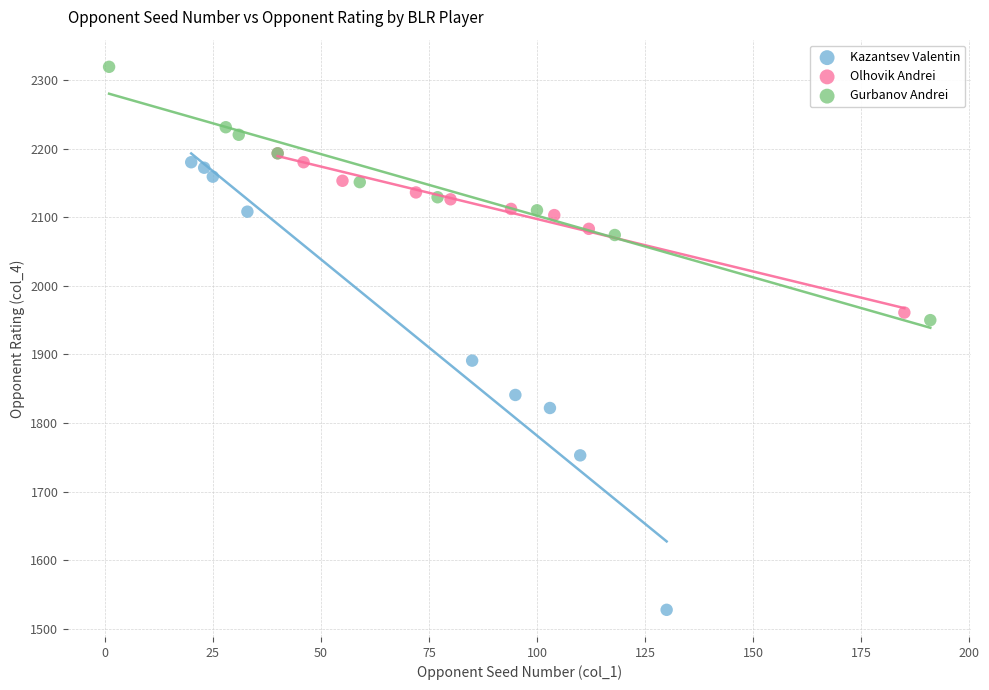

Which series contains the lowest Y value?

Kazantsev Valentin